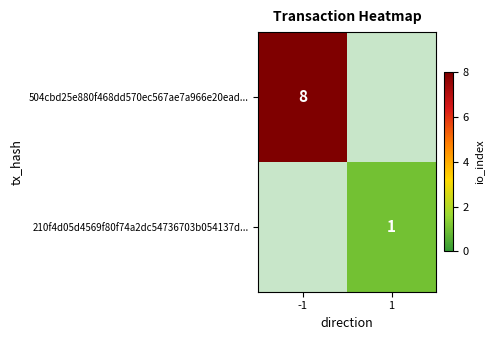

The value of 504cbd25e880f468dd570ec567ae7a966e20ead... at -1 is 8. True or false?

True